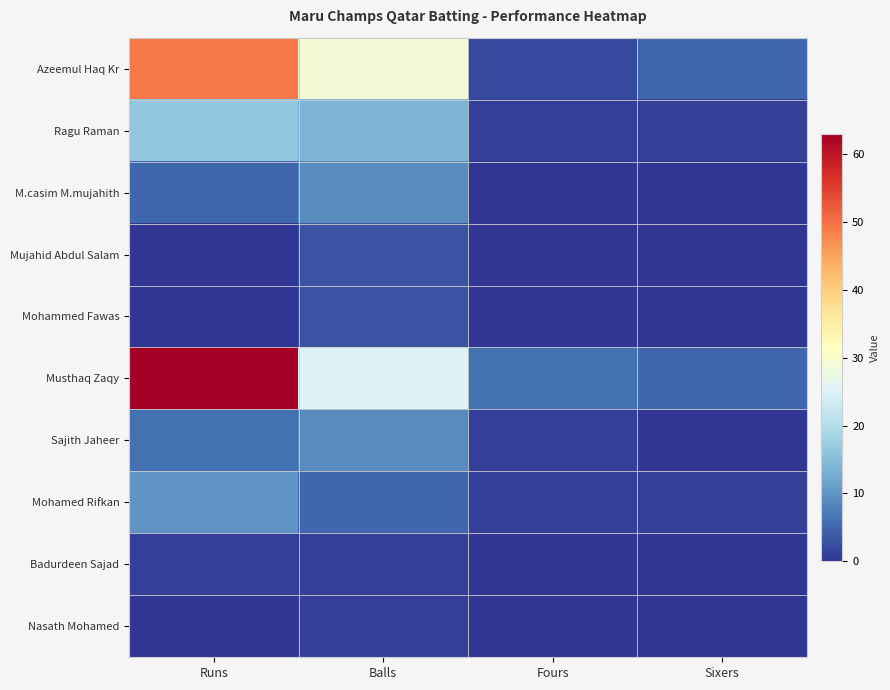

What is the greatest value displayed?

63